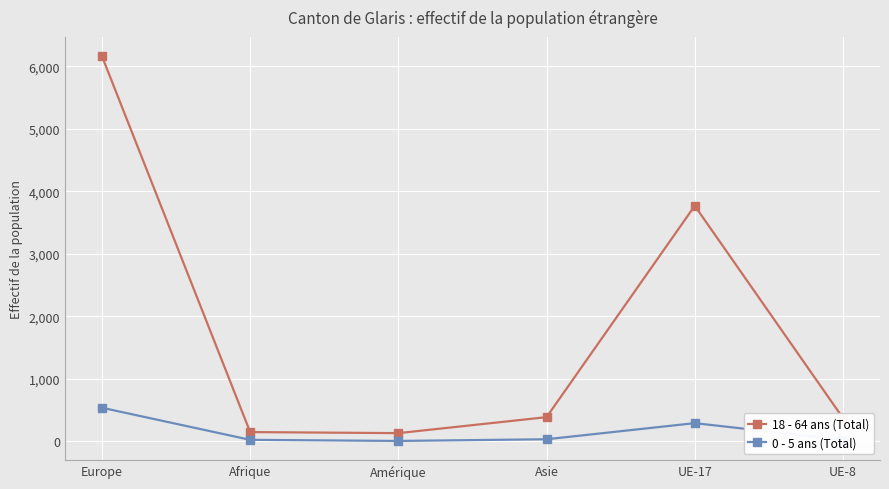

Rank the series by their average value, from lowest to highest.

0 - 5 ans (Total), 18 - 64 ans (Total)